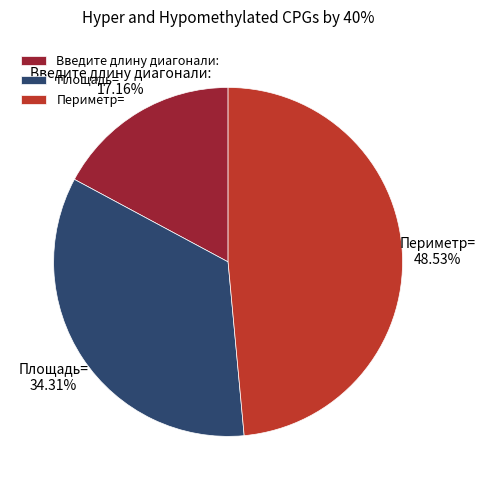

What portion of the pie excludes Периметр=?

51.5%